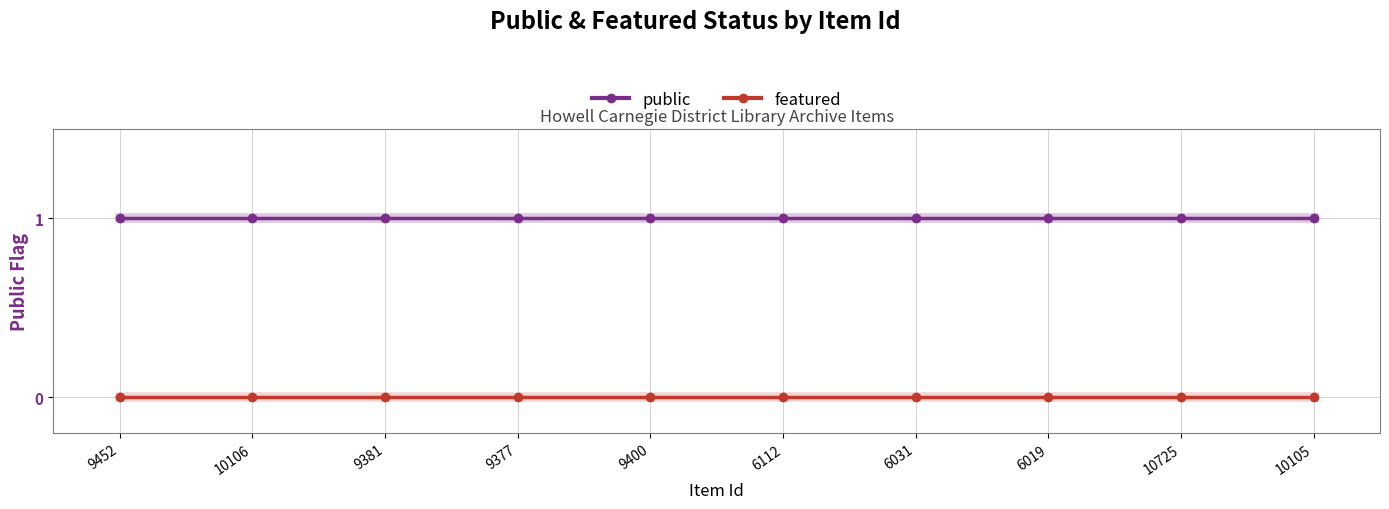

What is the label of the 3rd point from the left?

9381